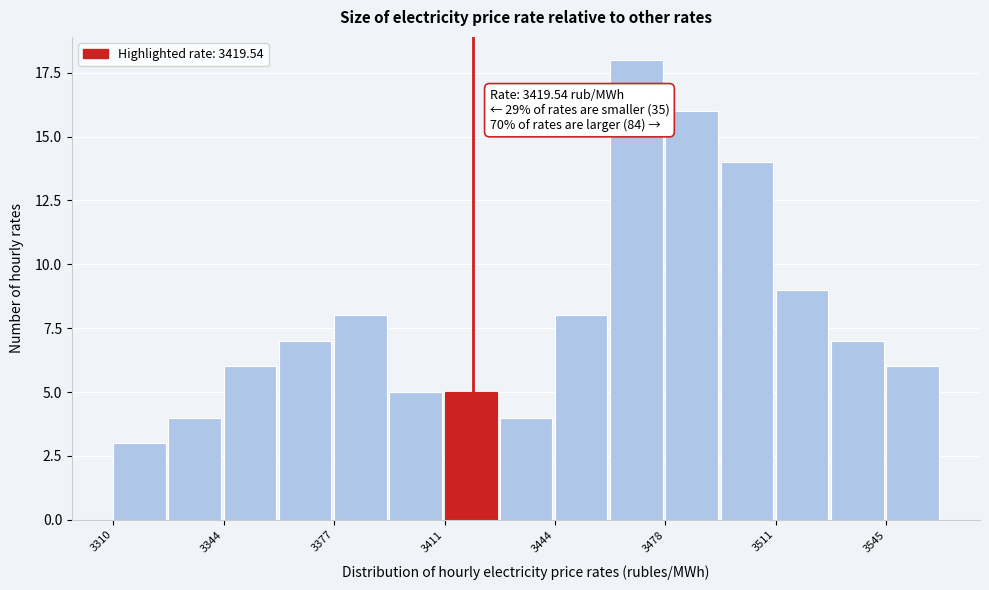

Read against the x-axis, roughly where is the centre of the tallest bar?

3470